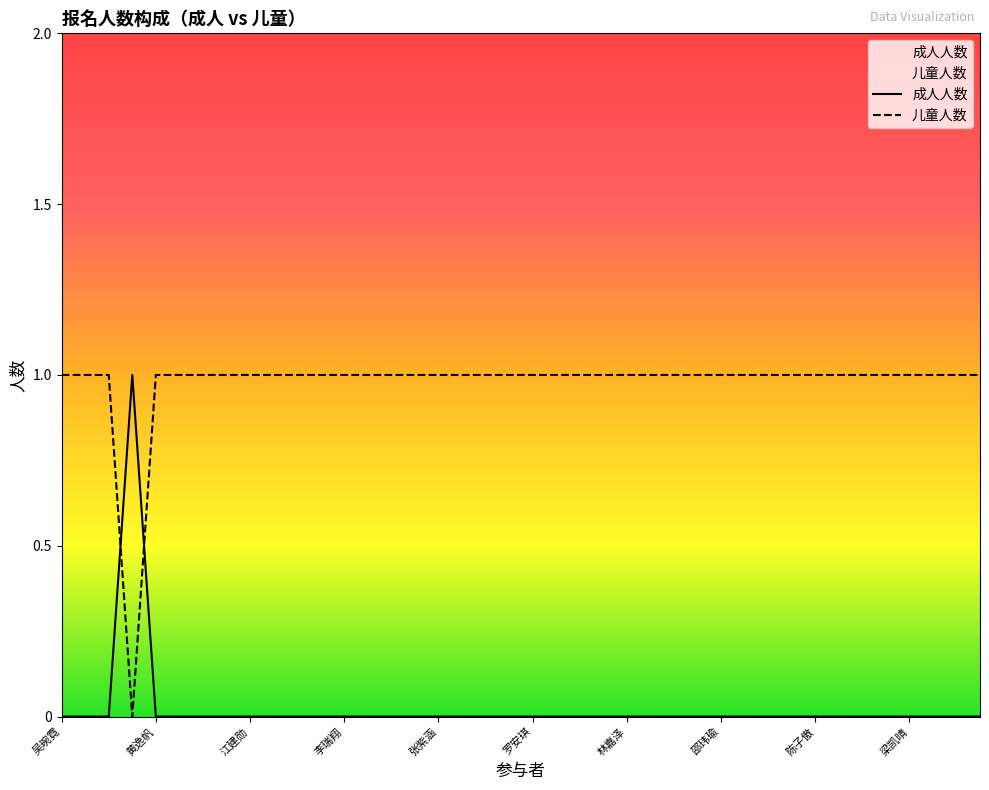

Which series has the largest range (max minus min)?

成人人数